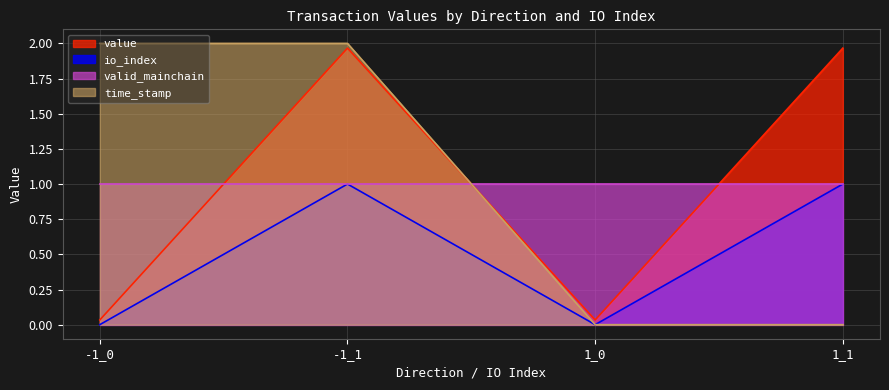

True or false: time_stamp and value cross at least once.

True